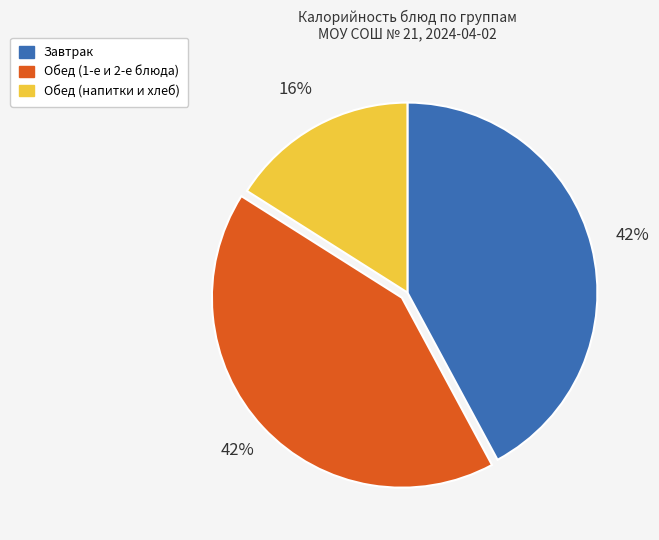

Does any single category account for the majority?

No